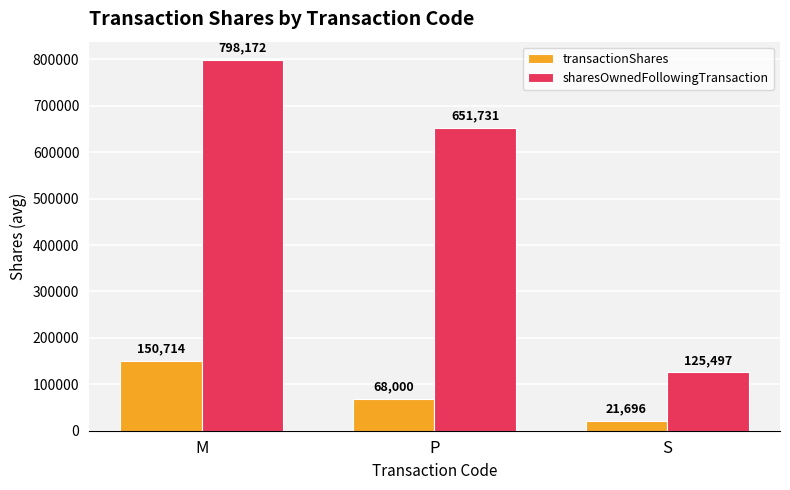

List the series in order of their peak value, lowest first.

transactionShares, sharesOwnedFollowingTransaction